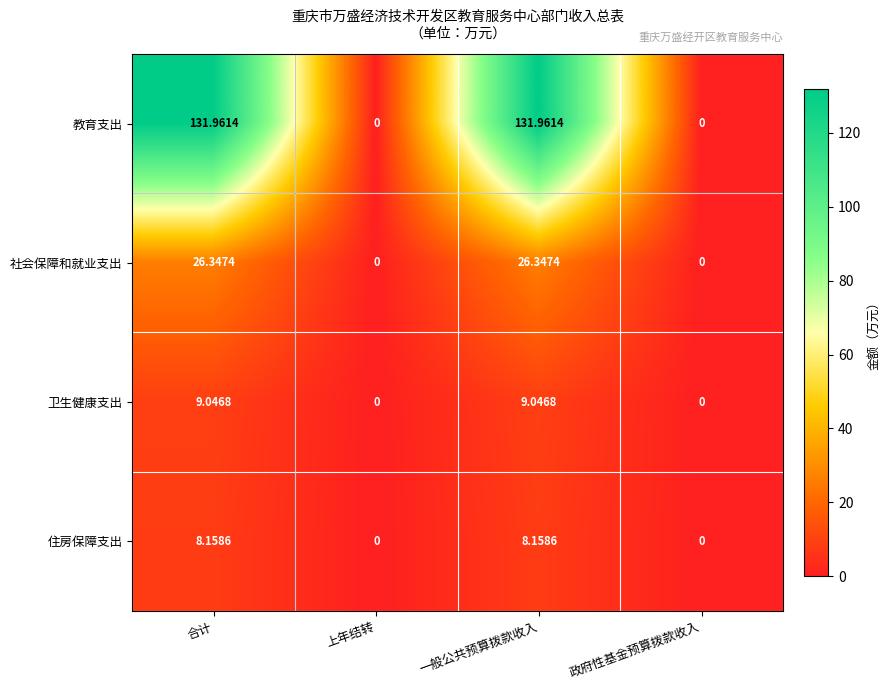

Where does the 住房保障支出 series first go above 8?

合计